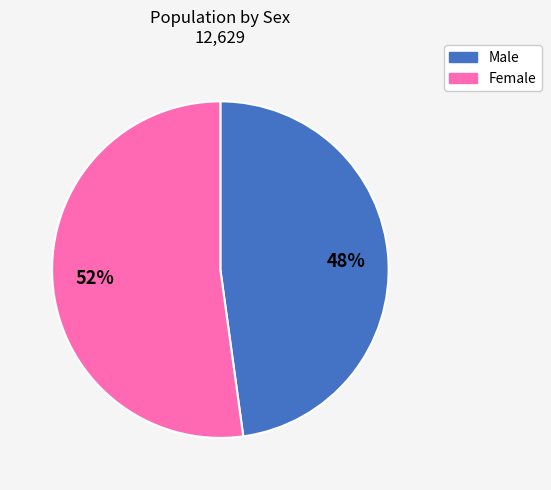

Which category accounts for the majority?

Female